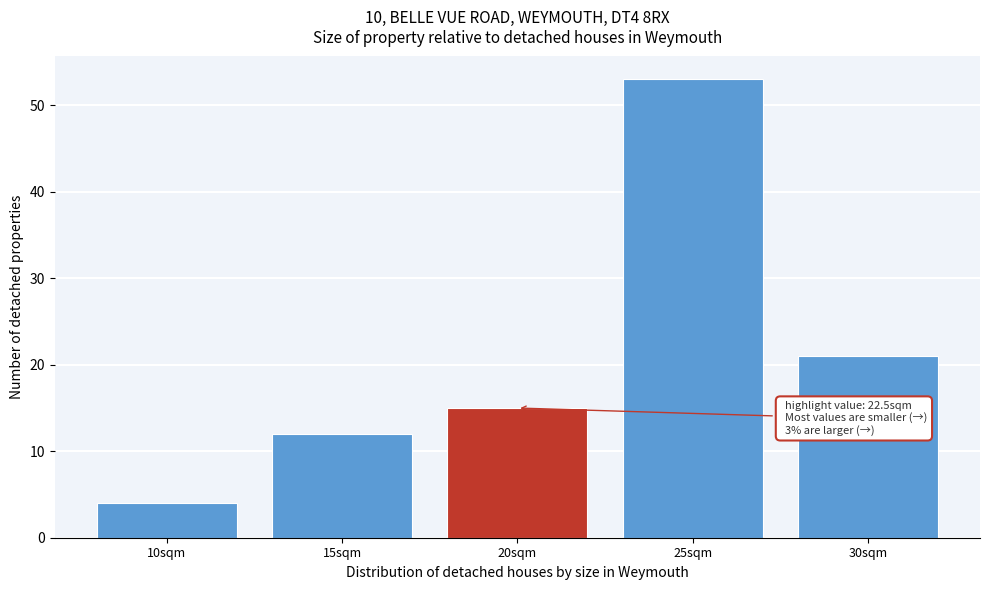

Reading right to left, extract all data points from this chart.

30sqm=21	25sqm=53	20sqm=15	15sqm=12	10sqm=4